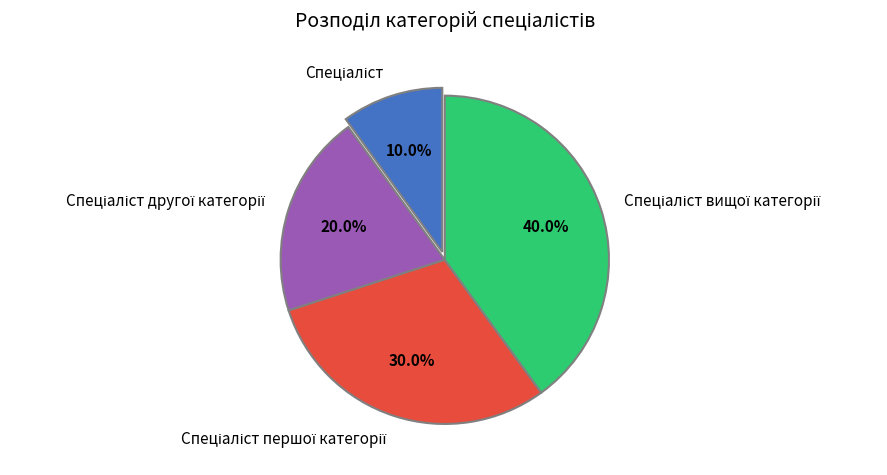

How many slices are in this pie chart?

4